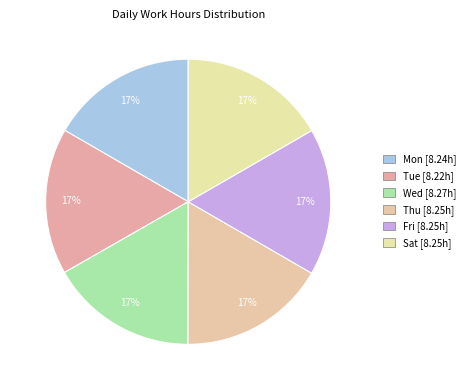

Which category has the biggest portion of the pie?

Wed